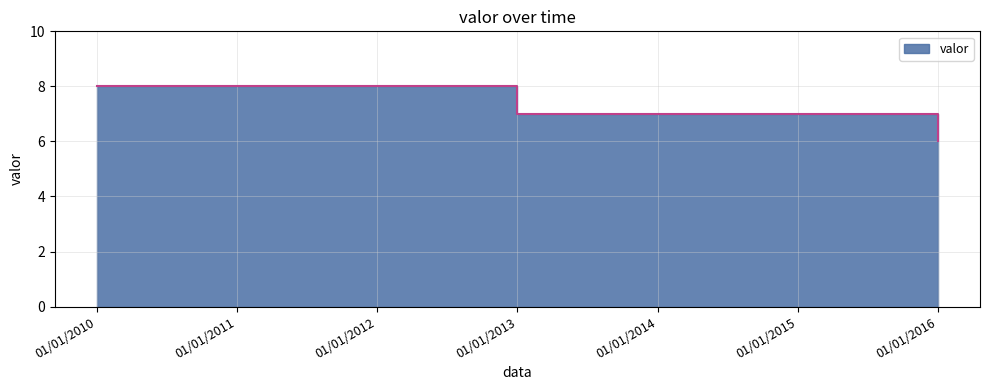

What is the value of the 7th point from the left?

6